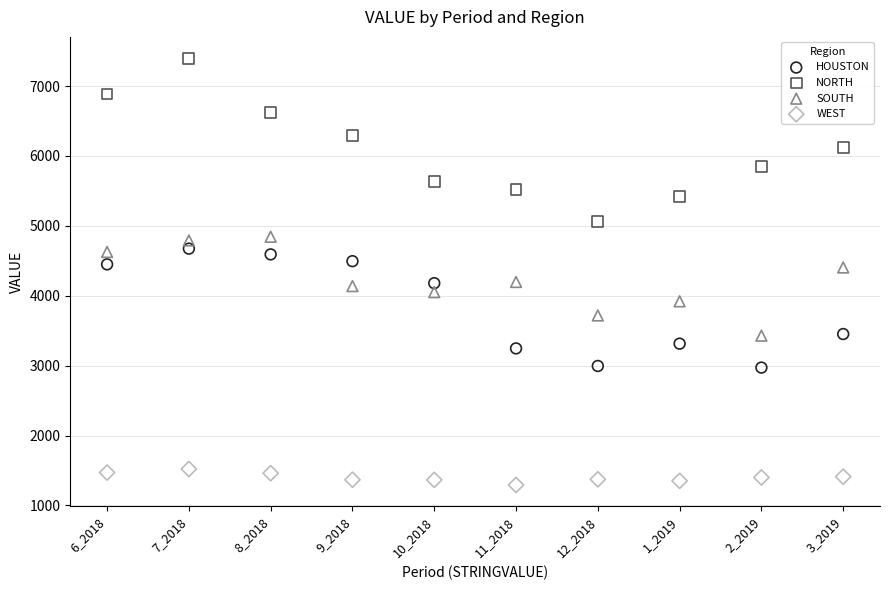

Which series contains the highest Y value?

NORTH